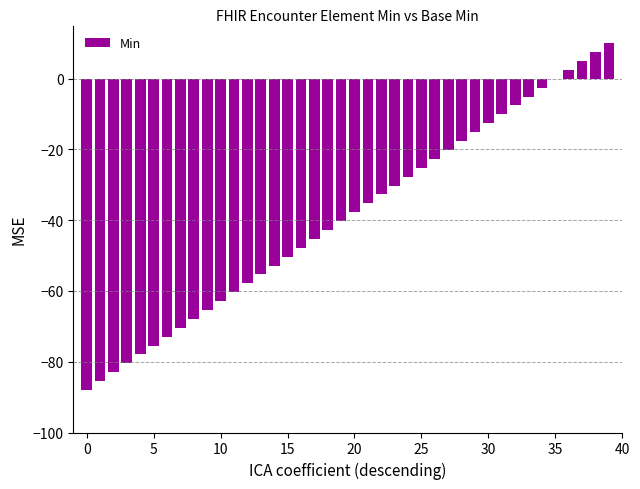

What is the maximum value shown in the chart?

10.0